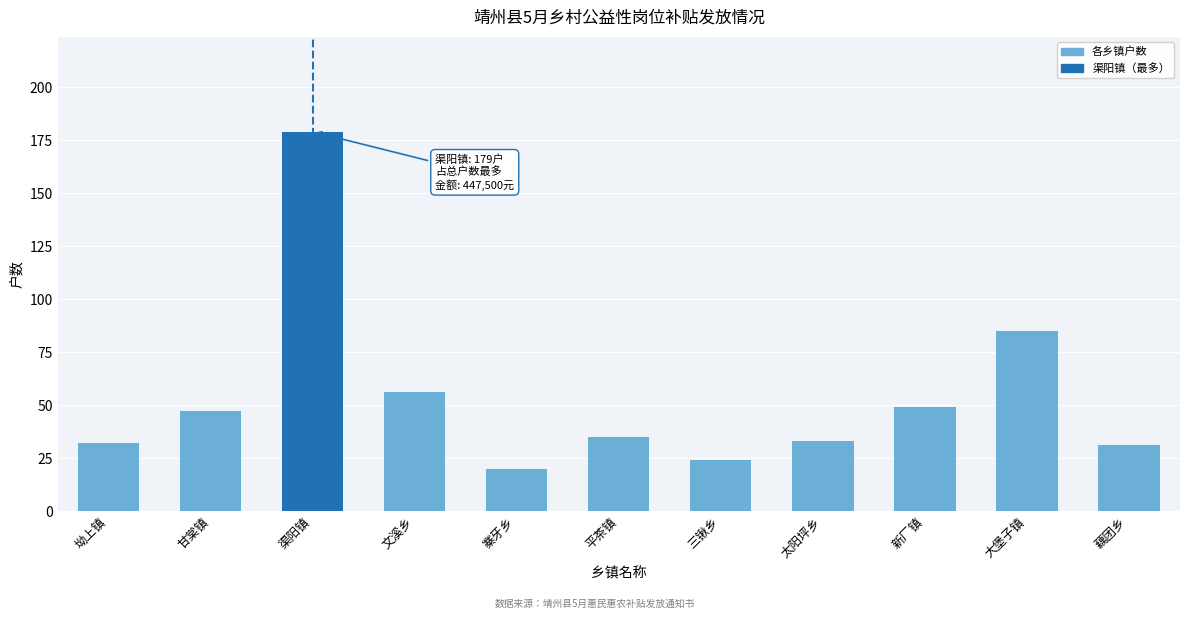

Is it true that the value at 藕团乡 is 45?

False